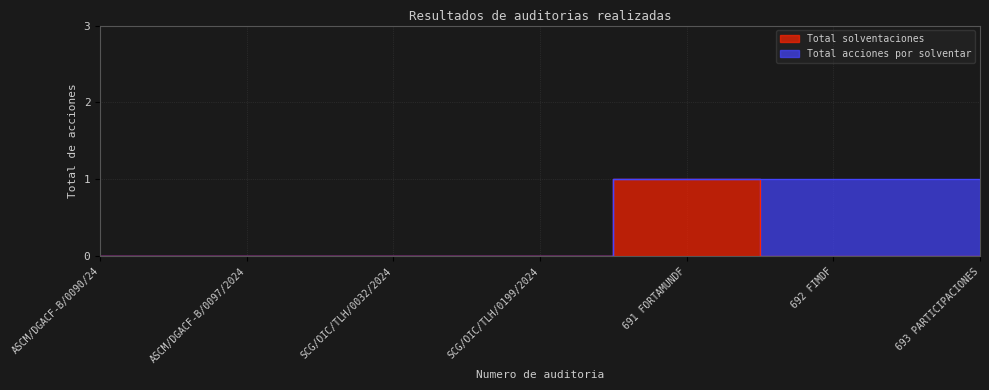

Reading left to right, what are all the values shown in this chart?

0	0	0	0	1	0	0